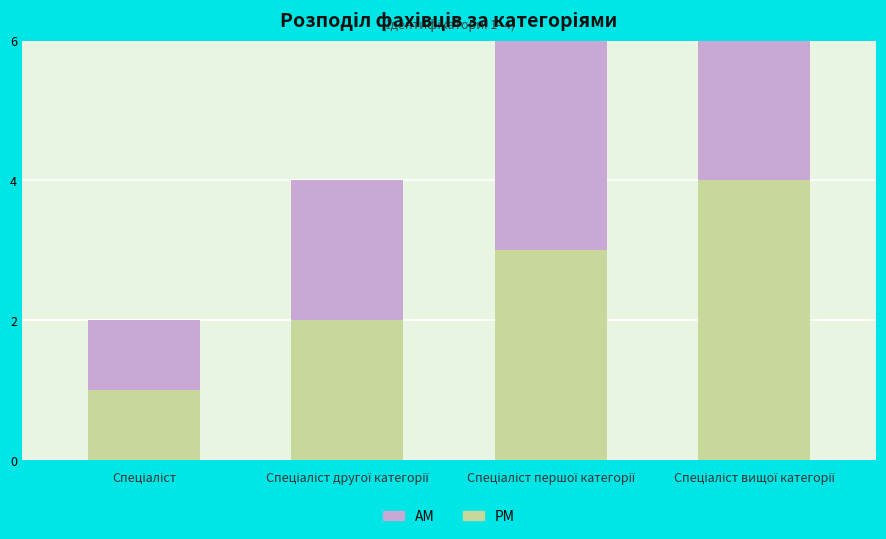

Is it true that AM equals 4 at Спеціаліст вищої категорії?

True